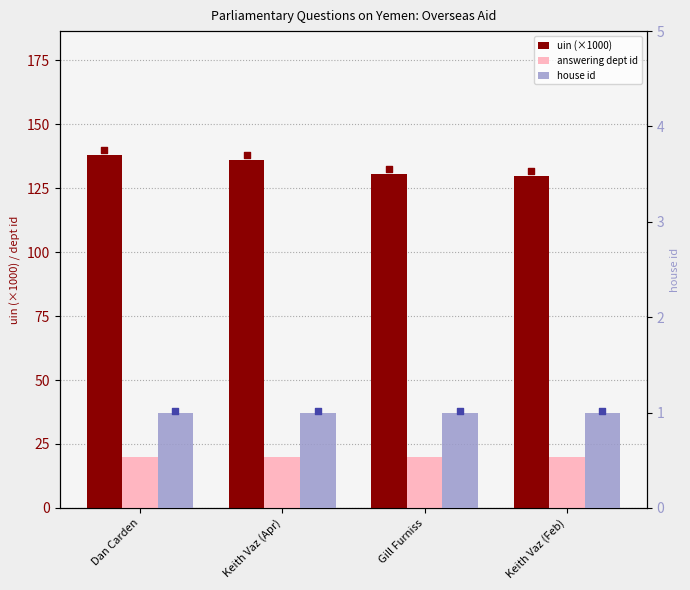

Which series has the largest total across all categories?

uin (×1000)